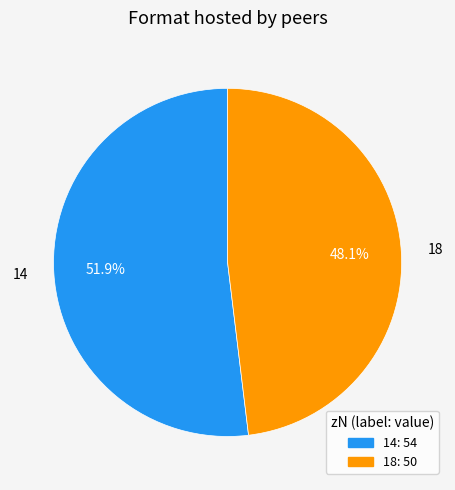

Count the number of slices in the pie.

2